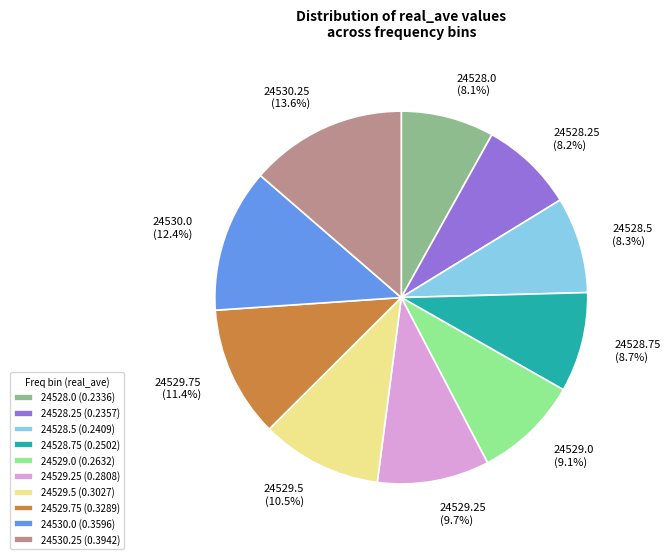

To the nearest percent, what percentage of the pie is 24528.5?

8%